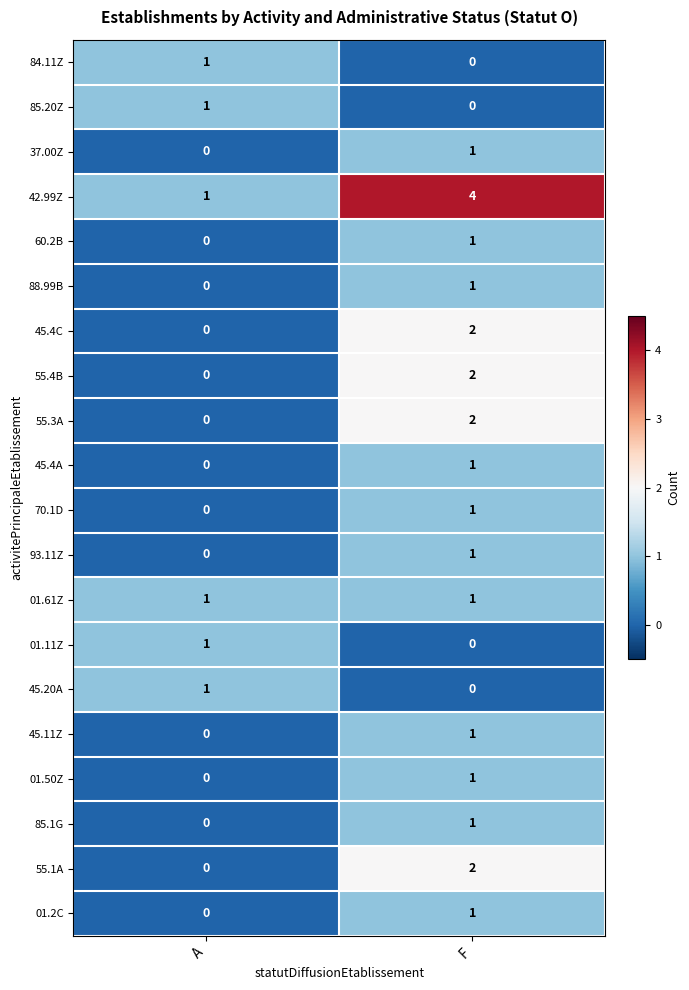

Count the number of categories in the chart.

2